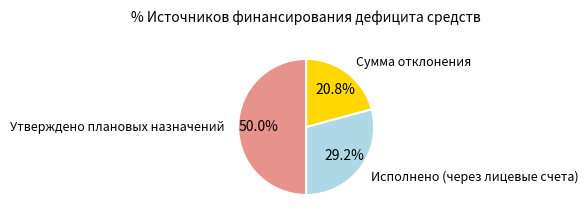

Which slice is the smallest?

Сумма отклонения